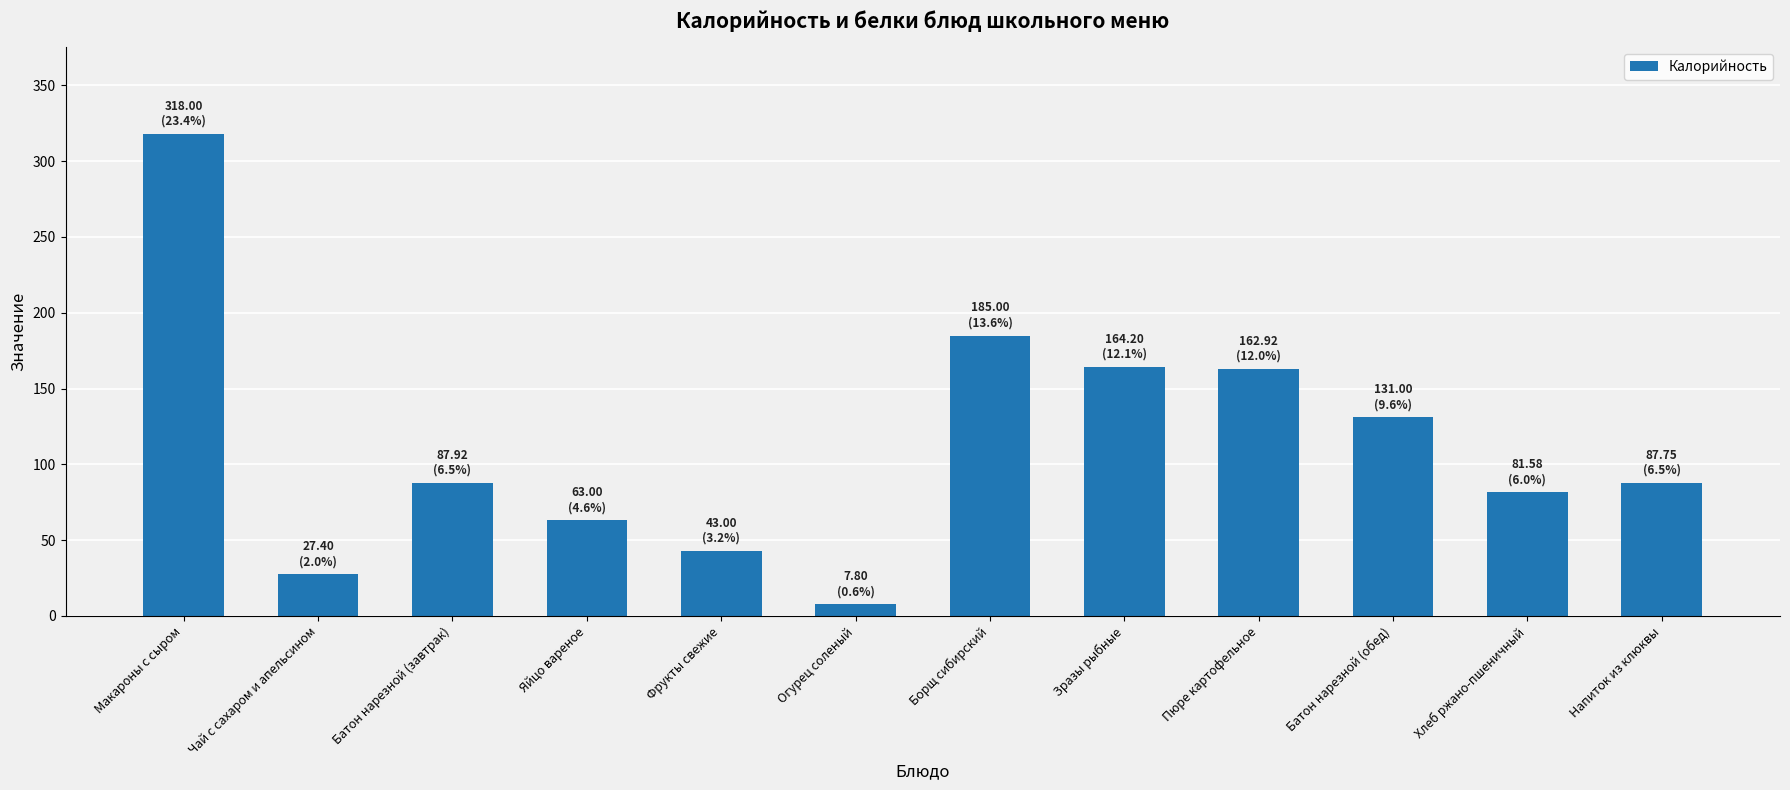

What is the label of the 8th bar from the left?

Зразы рыбные